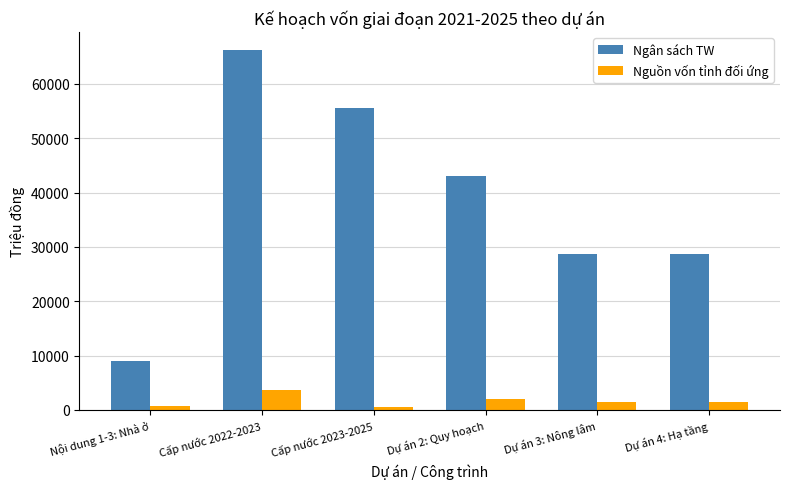

At which label does Ngân sách TW reach its minimum?

Nội dung 1-3: Nhà ở